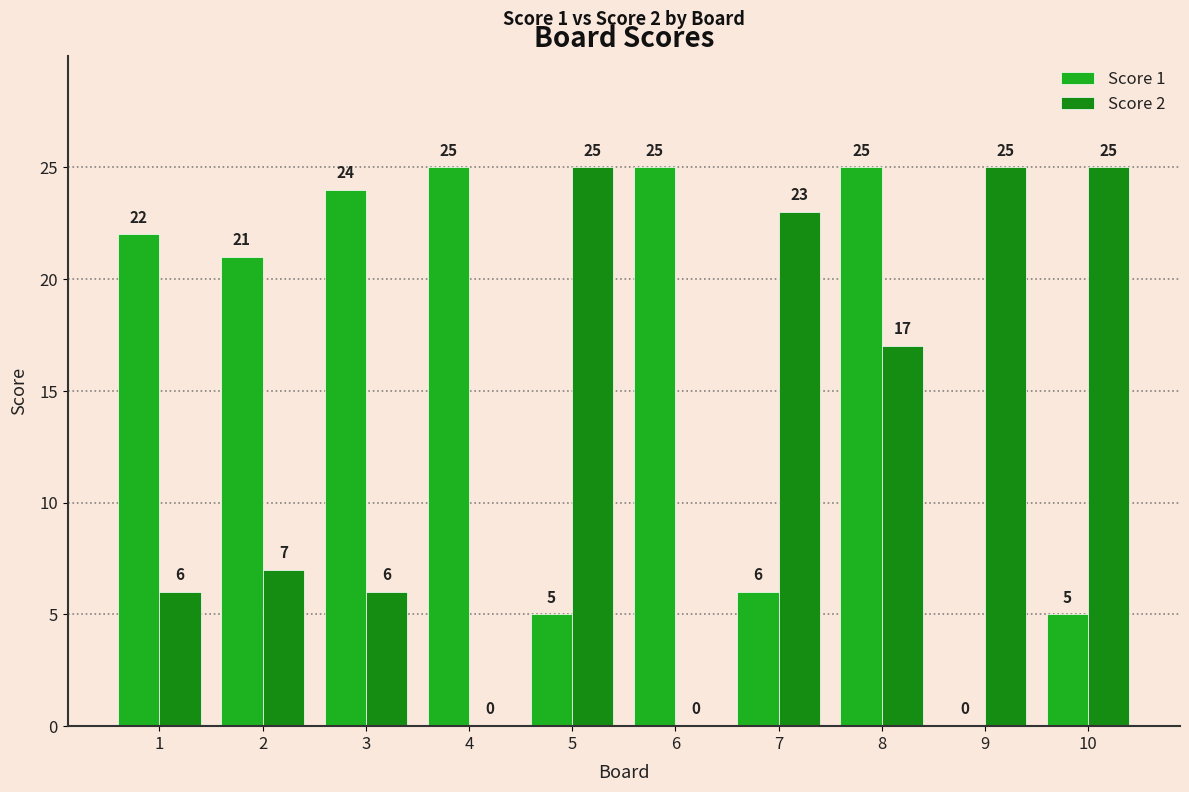

The value of Score 1 at 9 is -14. True or false?

False